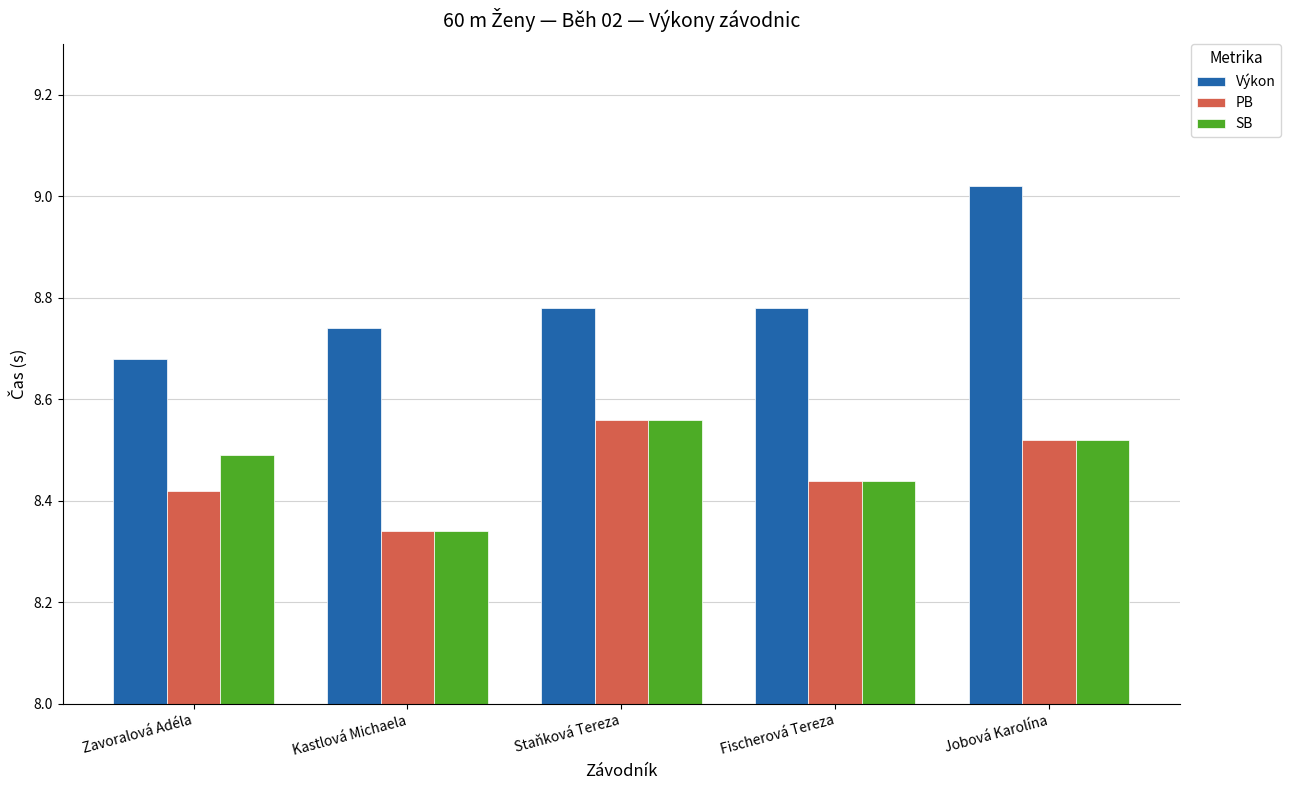

The value of Výkon at Zavoralová Adéla is 13.0. True or false?

False